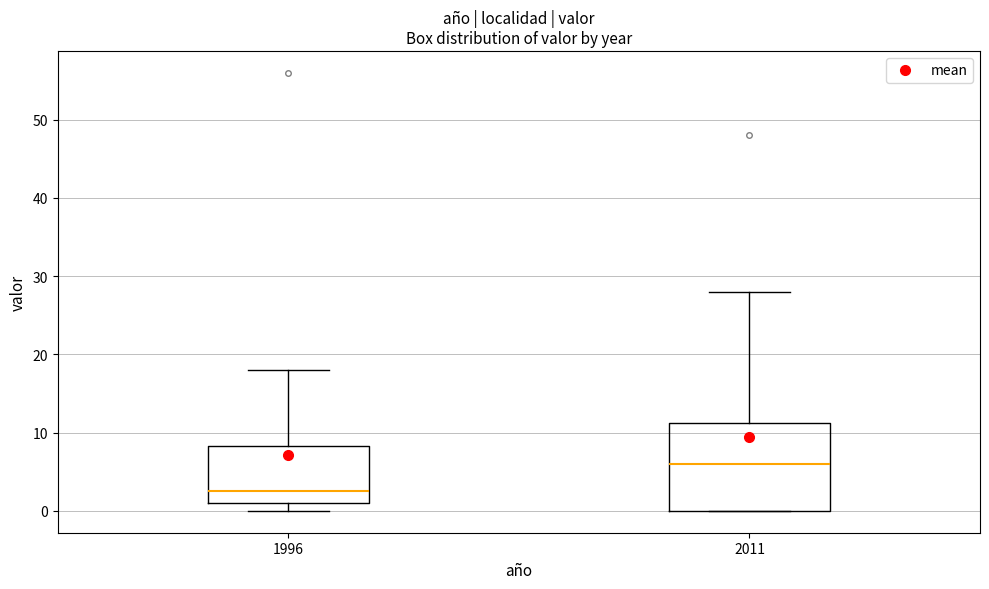

Reading left to right, transcribe this box plot: for each box, give where its median line is, the range the box spans, and where its two whiskers end, as read against the y-axis. The values are not printed on the chart, so give them approximately, as read against the axis.

1996: median 3, box 1 to 8, whiskers 0 to 18
2011: median 6, box 0 to 11, whiskers 0 to 28